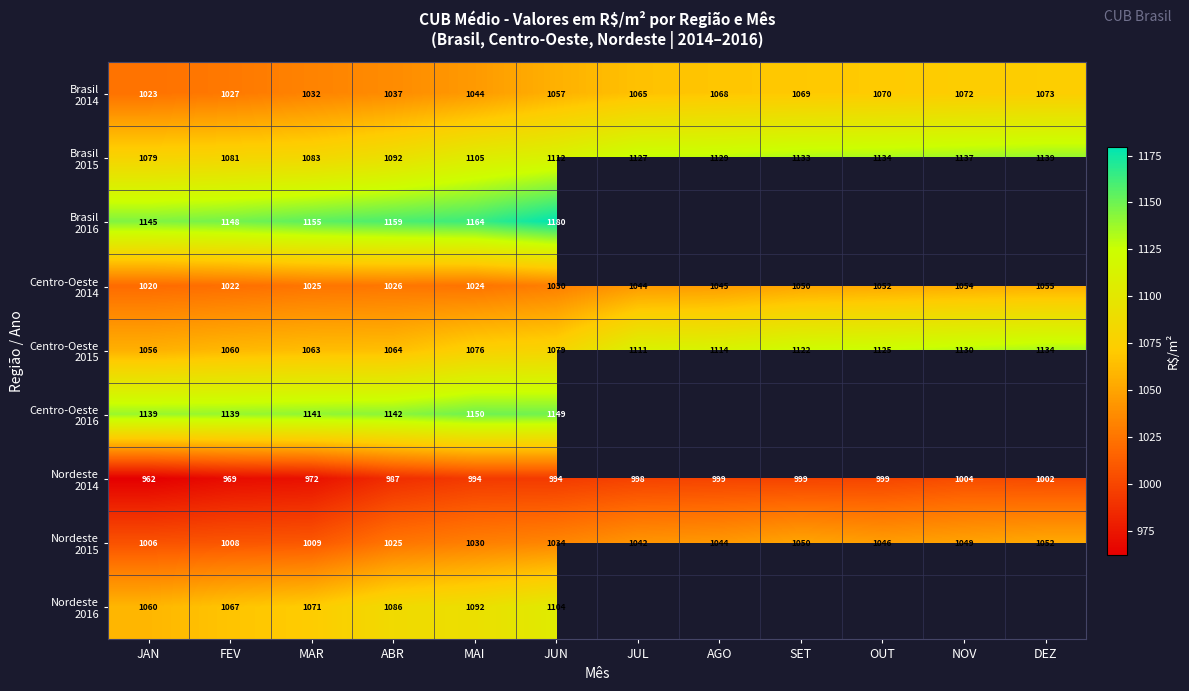

Read the Centro-Oeste 2015 value at JUN.

1079.2